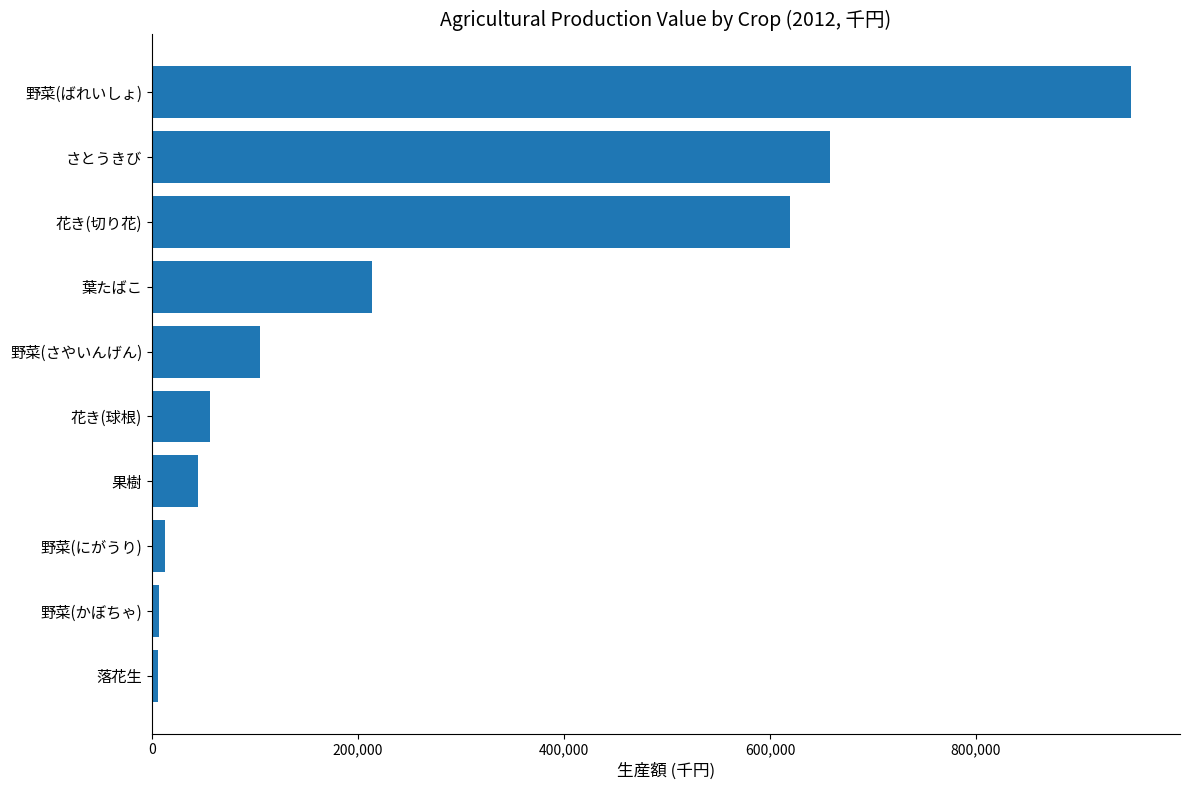

What is the maximum value shown in the chart?

950536